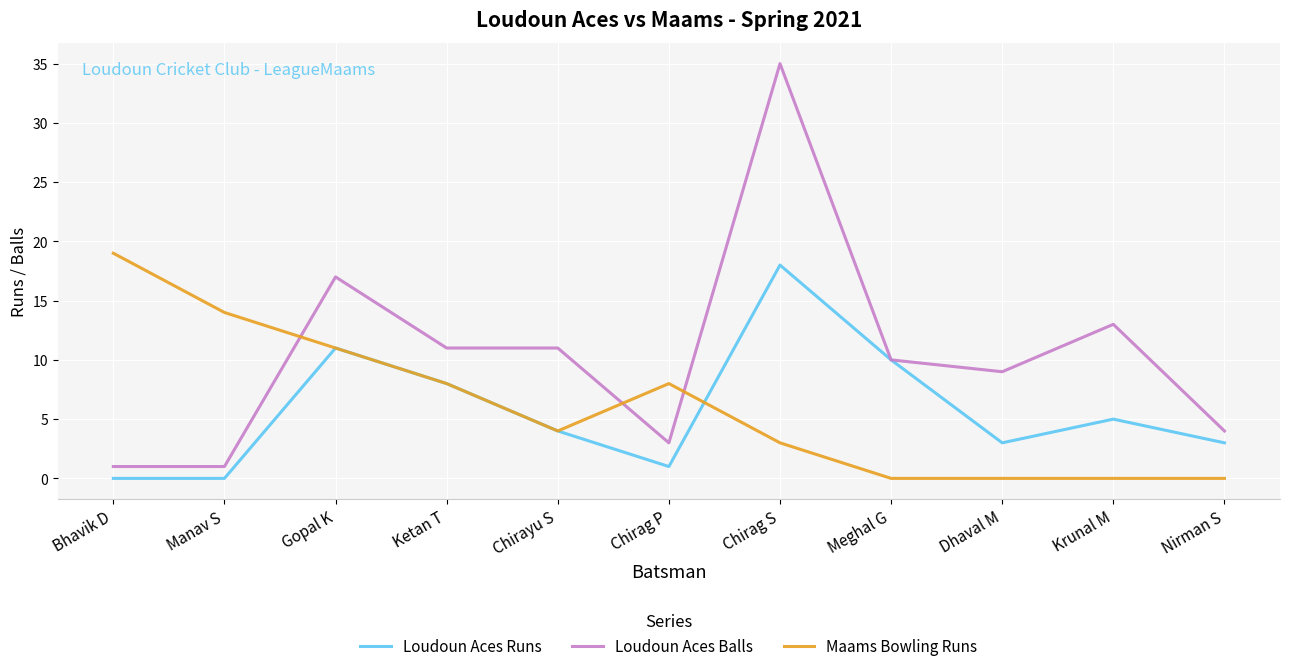

What are all the series names shown in the legend?

Loudoun Aces Runs, Loudoun Aces Balls, Maams Bowling Runs